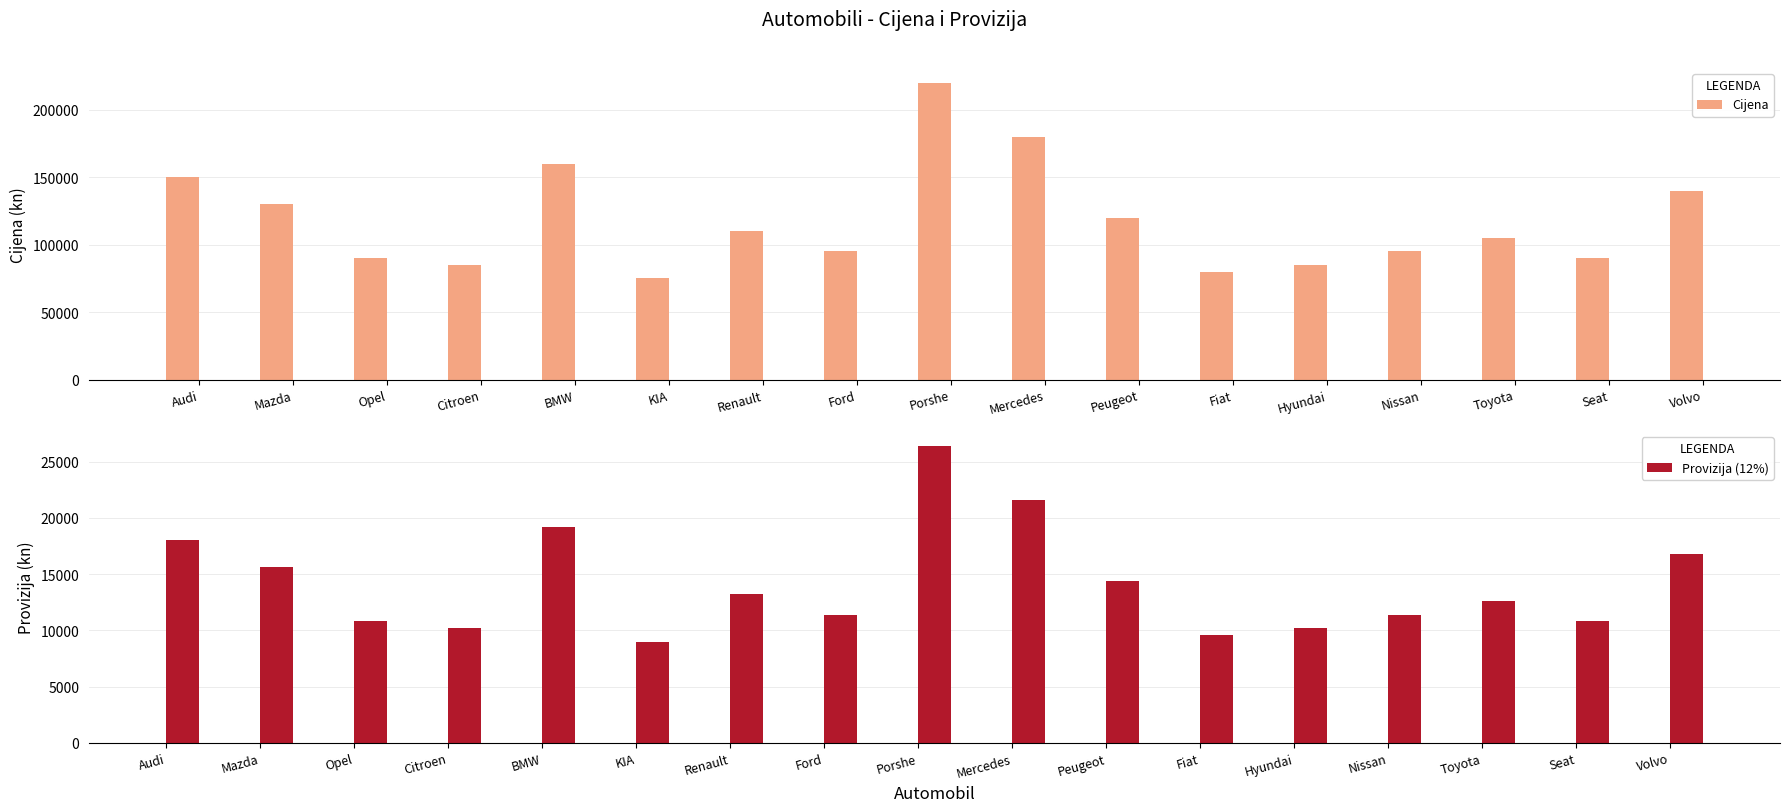

Rank the categories by Provizija (12%) value from lowest to highest.

KIA, Fiat, Citroen, Hyundai, Opel, Seat, Ford, Nissan, Toyota, Renault, Peugeot, Mazda, Volvo, Audi, BMW, Mercedes, Porshe